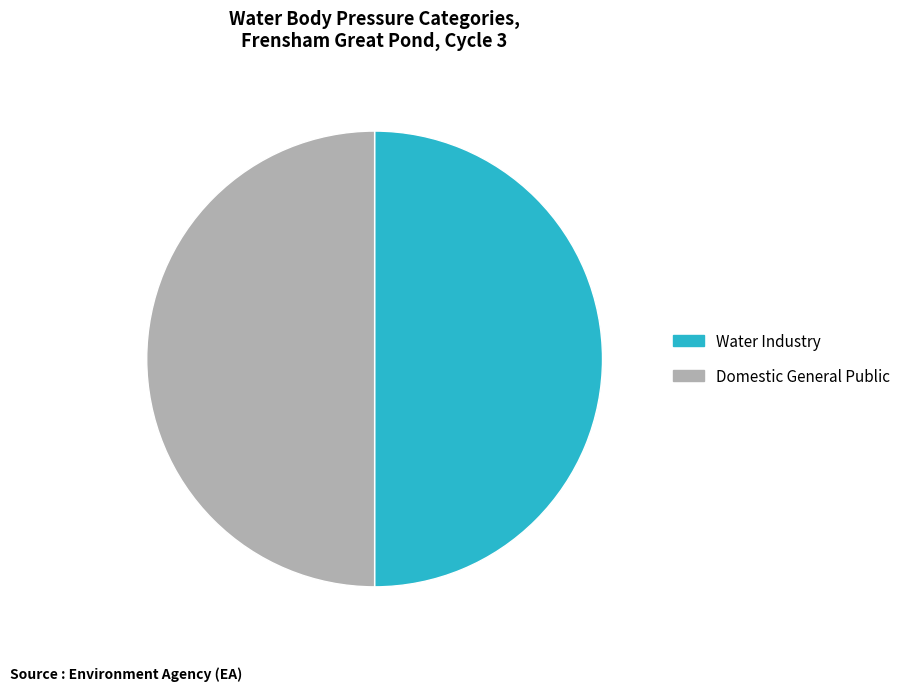

Approximately how many times larger is the value at Domestic General Public compared to Water Industry?

1.0